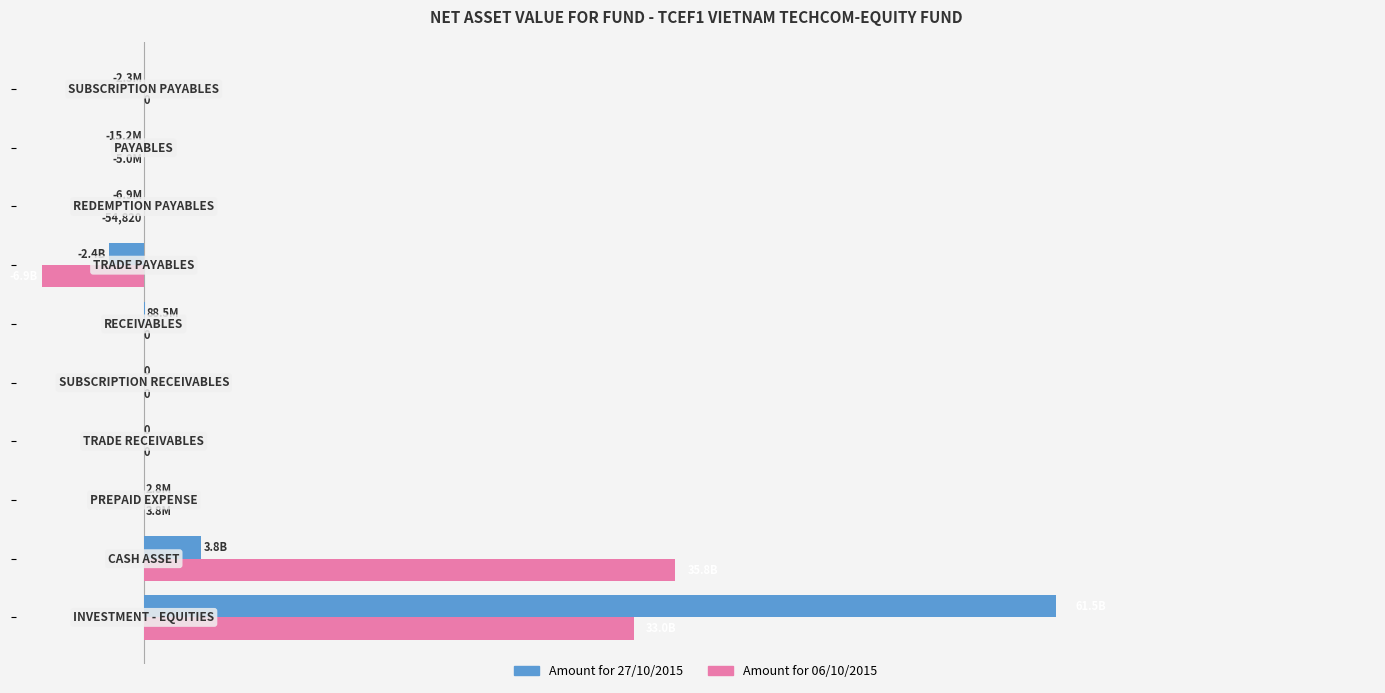

What is the sum of all Amount for 27/10/2015 values?

62985484786